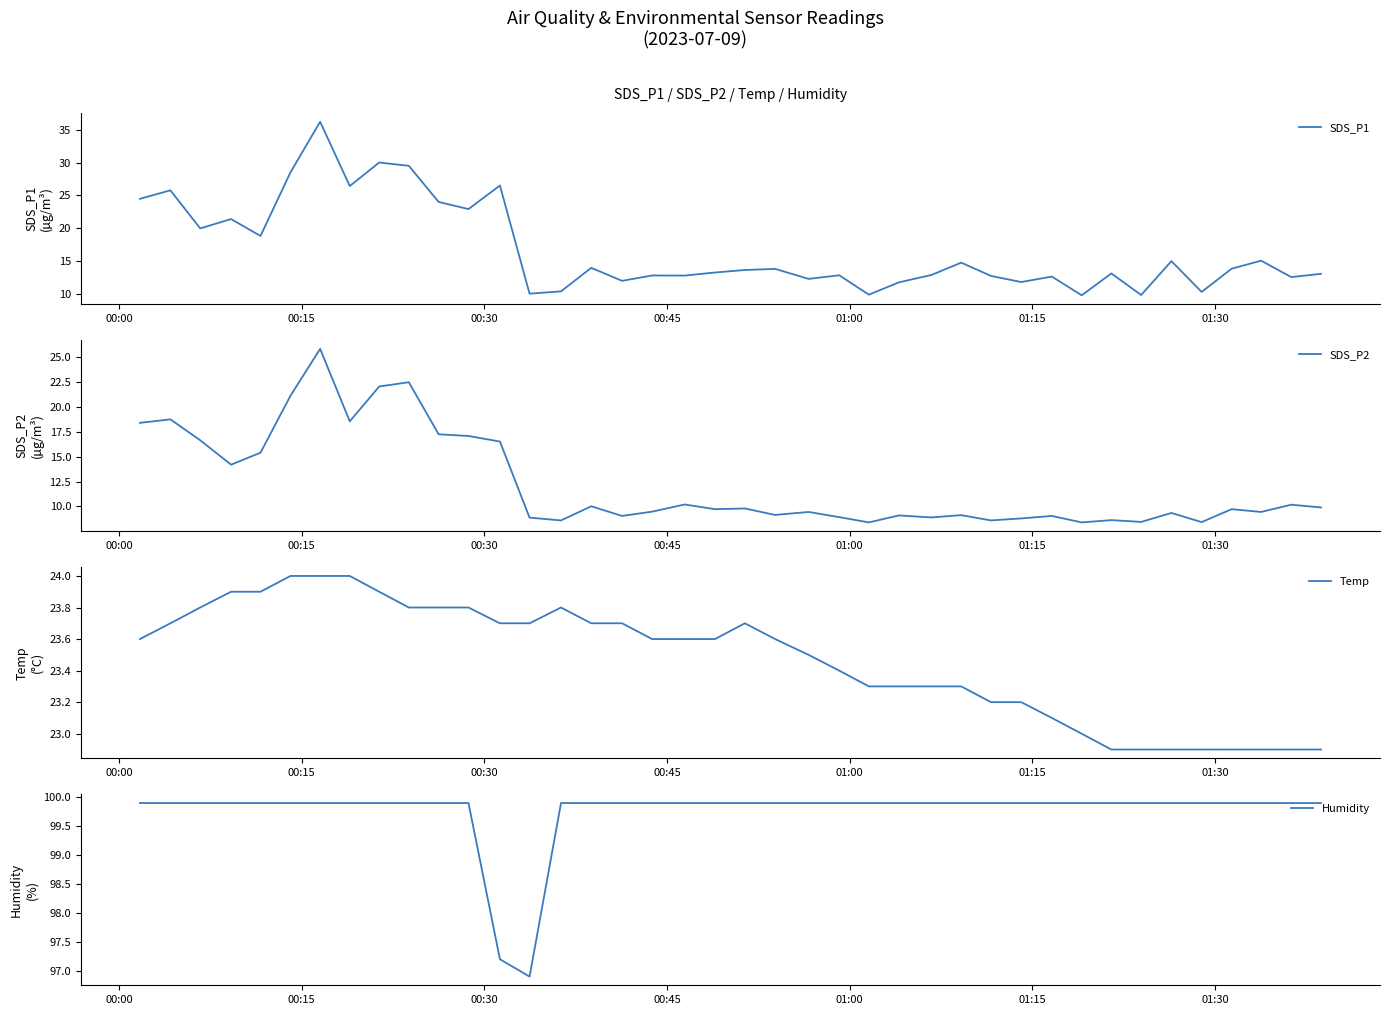

What is the maximum value for Humidity?

99.9